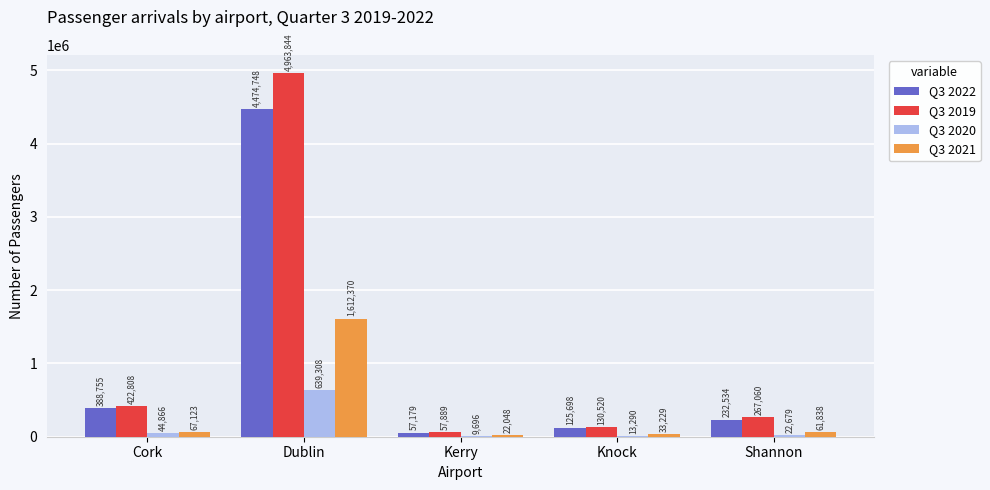

Is it true that Q3 2019 equals 267060 at Shannon?

True